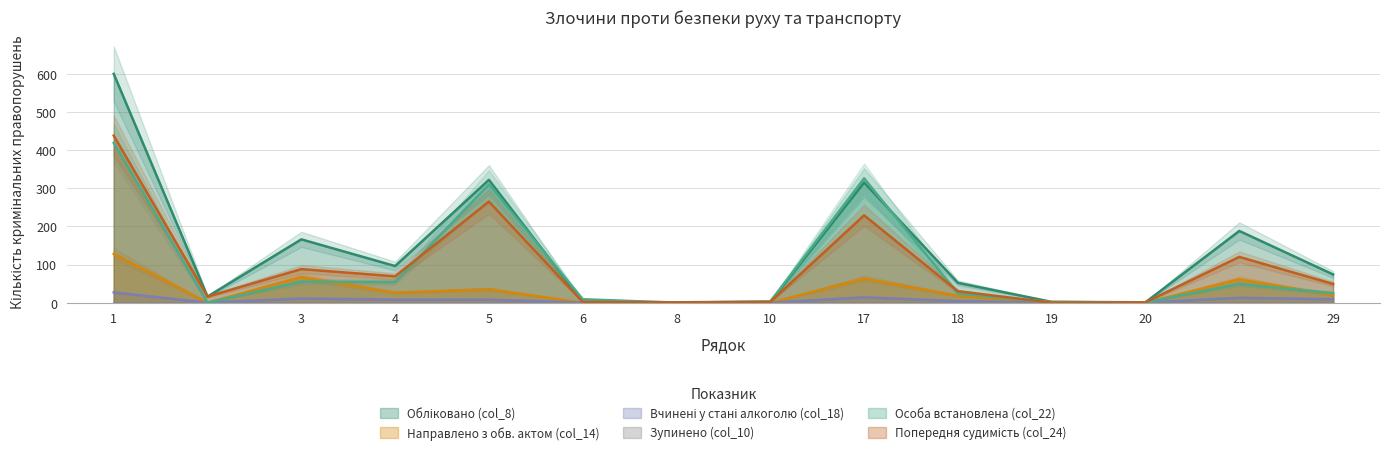

How many values in the Обліковано (col_8) series exceed 74?

6